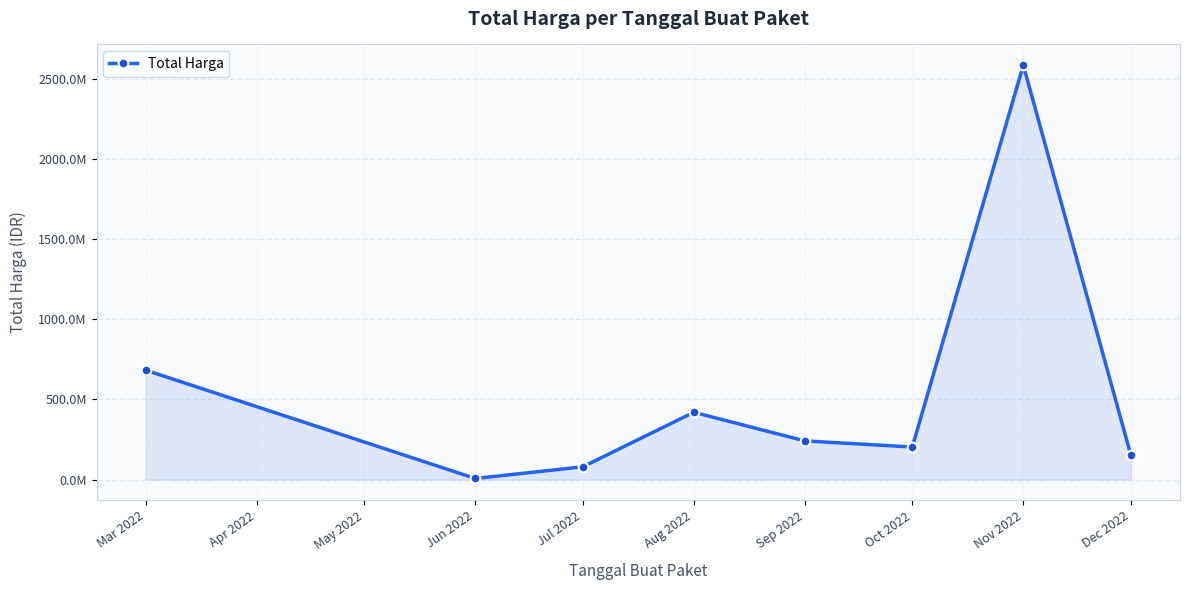

At which category does the data reach its first local valley?

Jun 2022